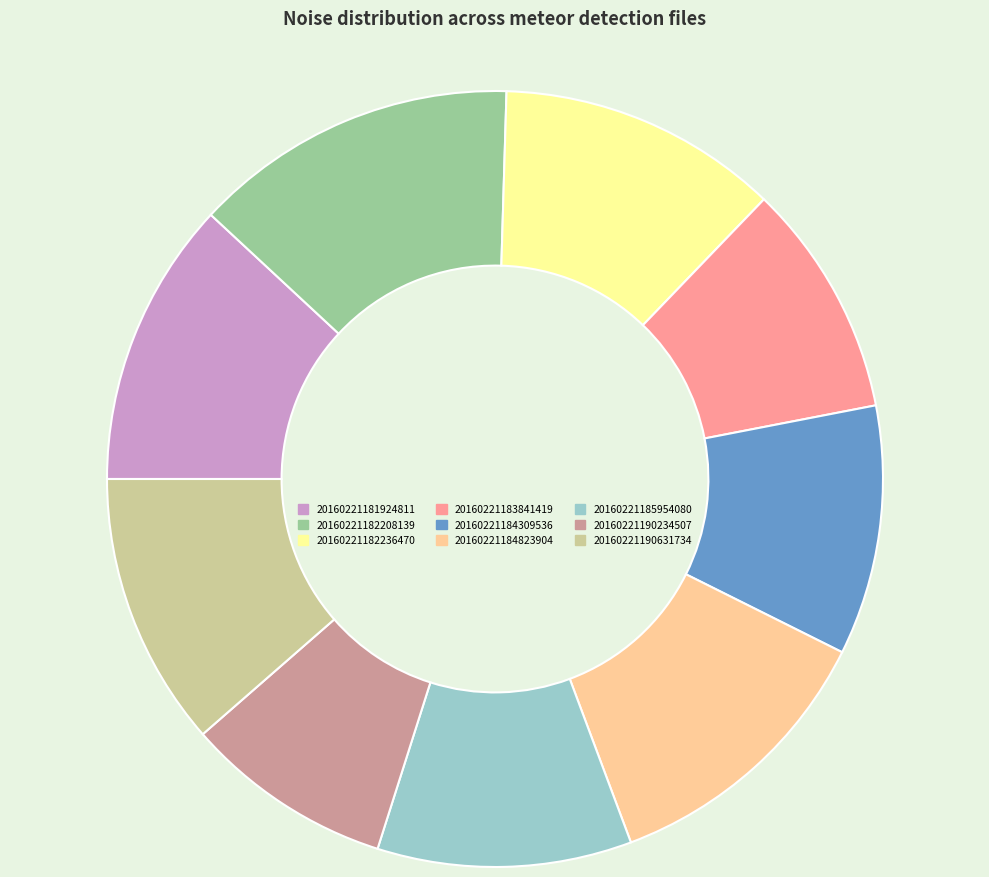

Which slice is the smallest?

20160221190234507